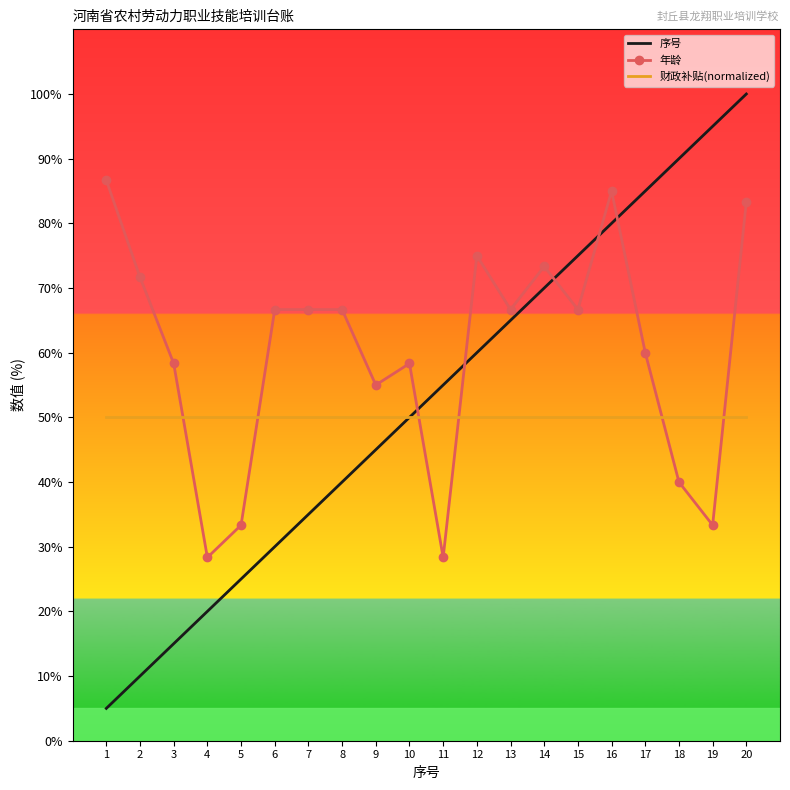

At how many categories does at least one series exceed 76?

6